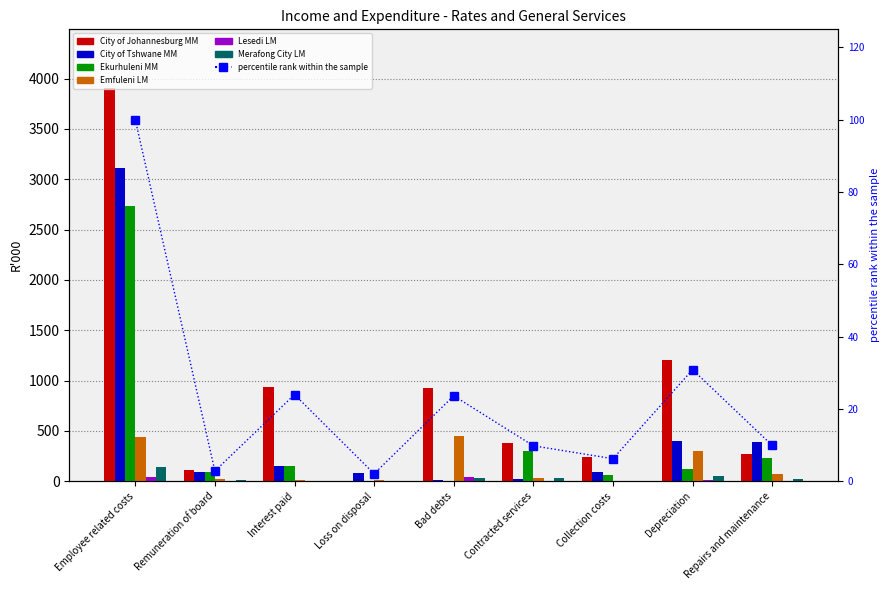

Rank the series at Loss on disposal from lowest to highest value.

Ekurhuleni MM, Lesedi LM, Merafong City LM, City of Johannesburg MM, Emfuleni LM, City of Tshwane MM